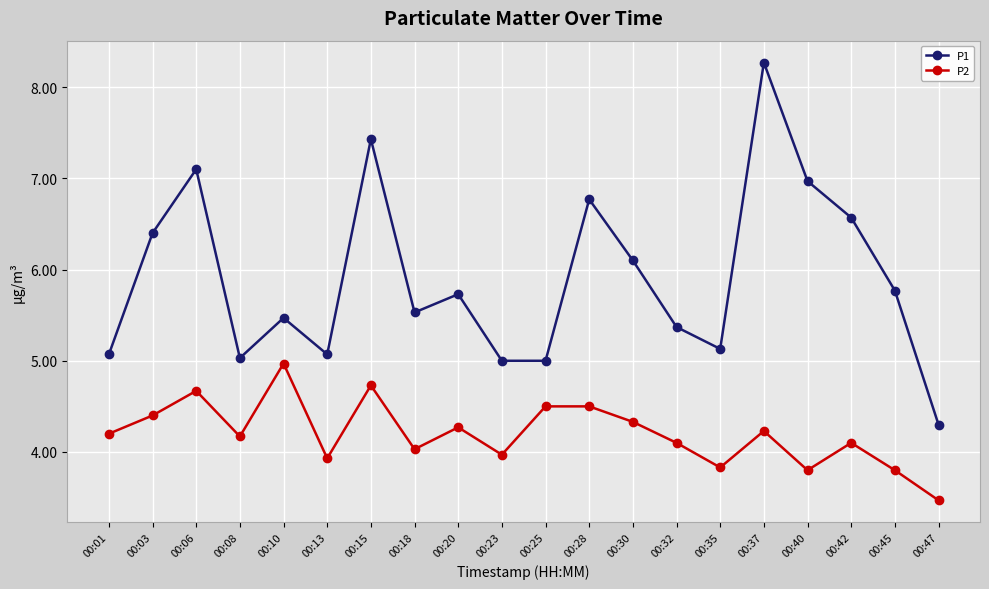

What is the difference between the highest and lowest values at 00:47?

0.8